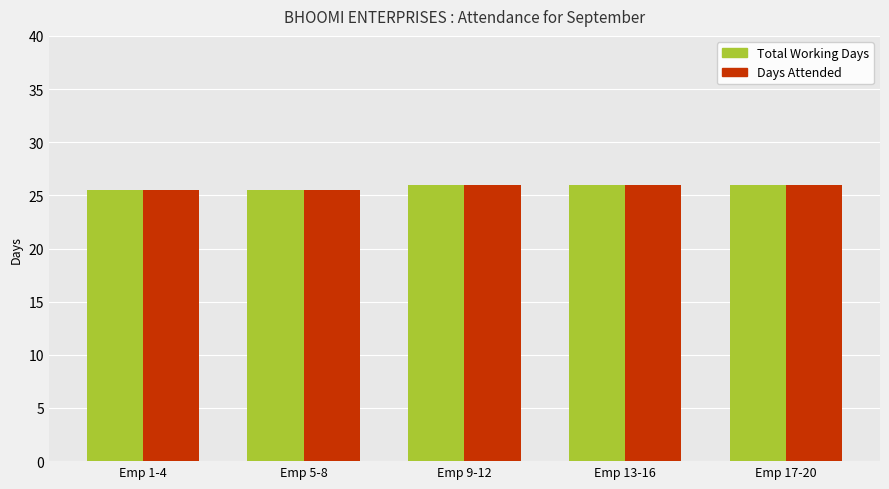

Reading right to left, extract all data points from this chart.

Total Working Days: 26.0	26.0	26.0	25.5	25.5
Days Attended: 26.0	26.0	26.0	25.5	25.5